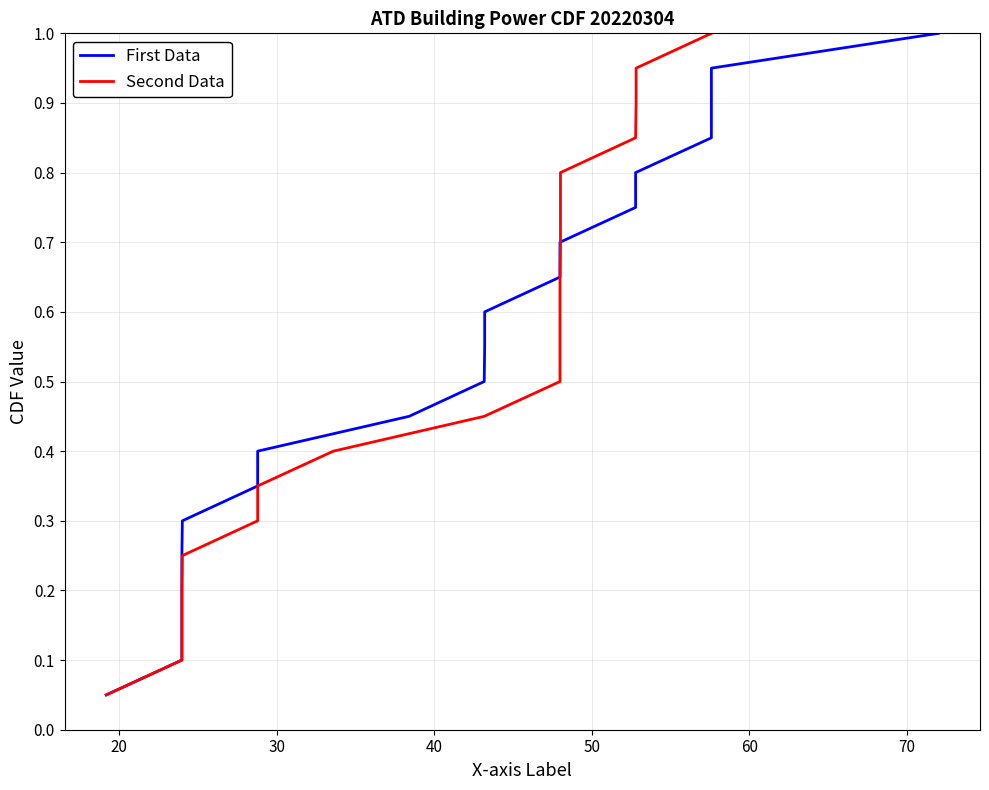

True or false: First Data and Second Data intersect in this chart.

False